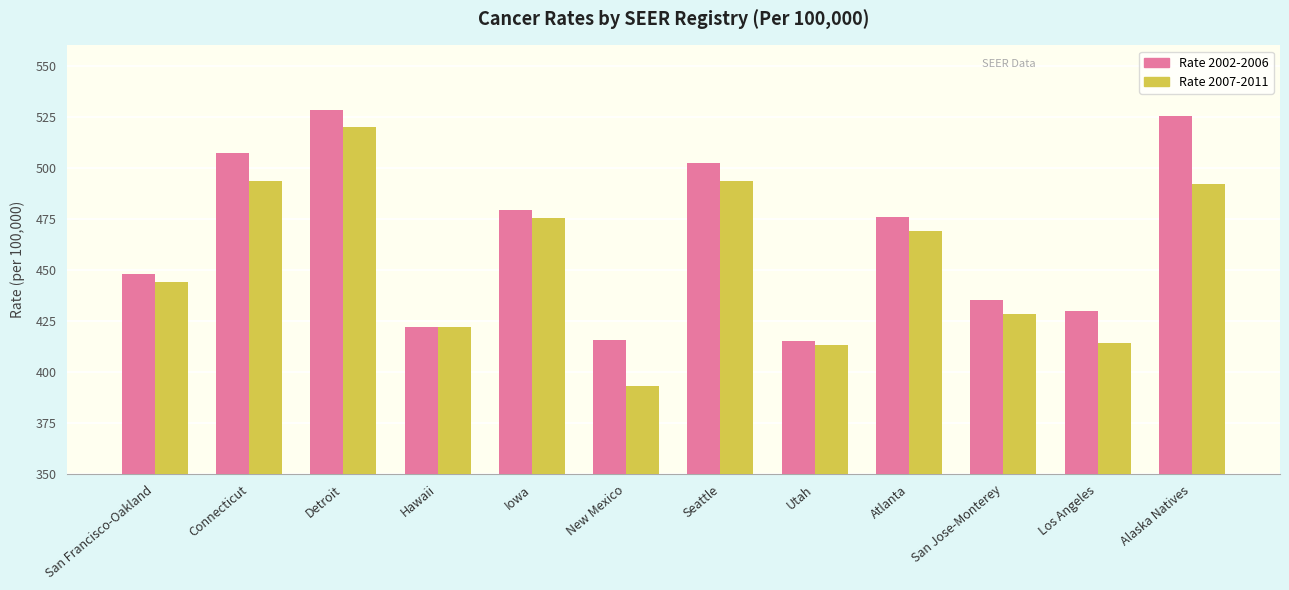

Between Hawaii and Seattle, which series saw the biggest shift?

Rate 2002-2006